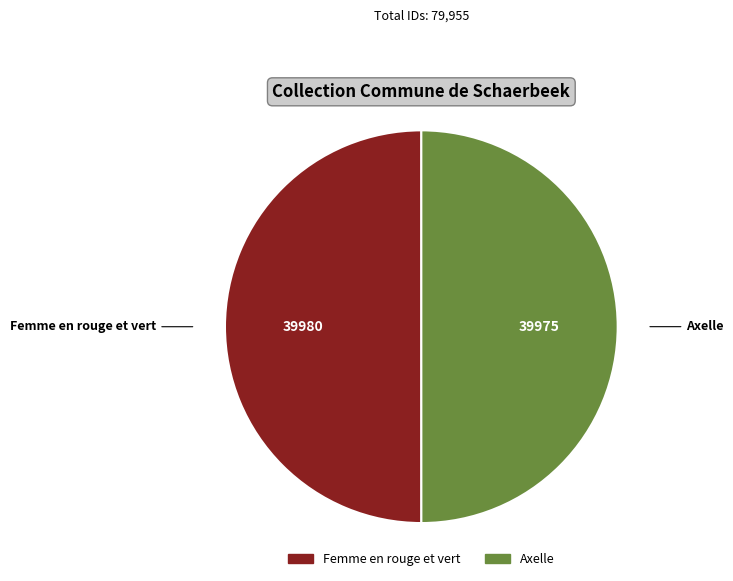

The Femme en rouge et vert slice represents 37% of the pie. True or false?

False